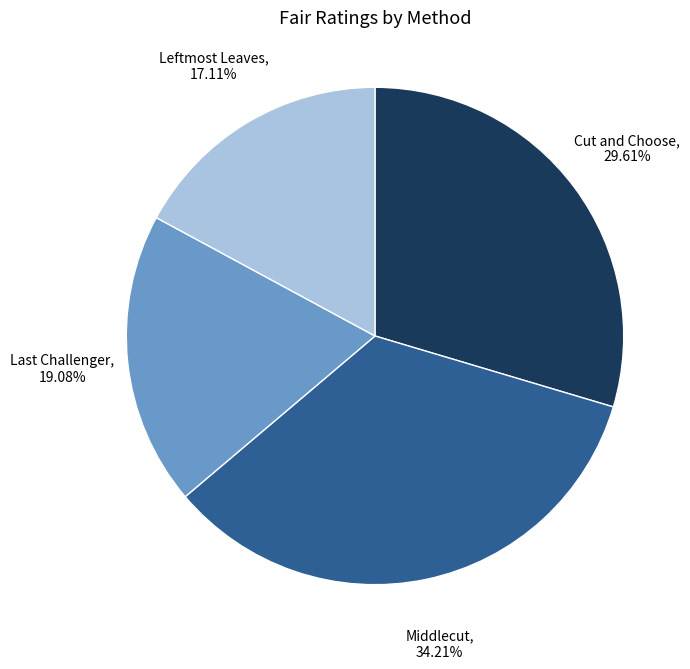

Does any single category account for the majority?

No